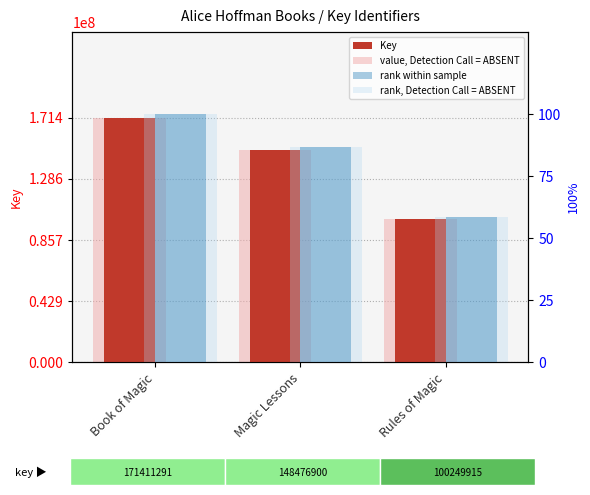

What are all the series names shown in the legend?

Key, value, Detection Call = ABSENT, rank within sample, rank, Detection Call = ABSENT